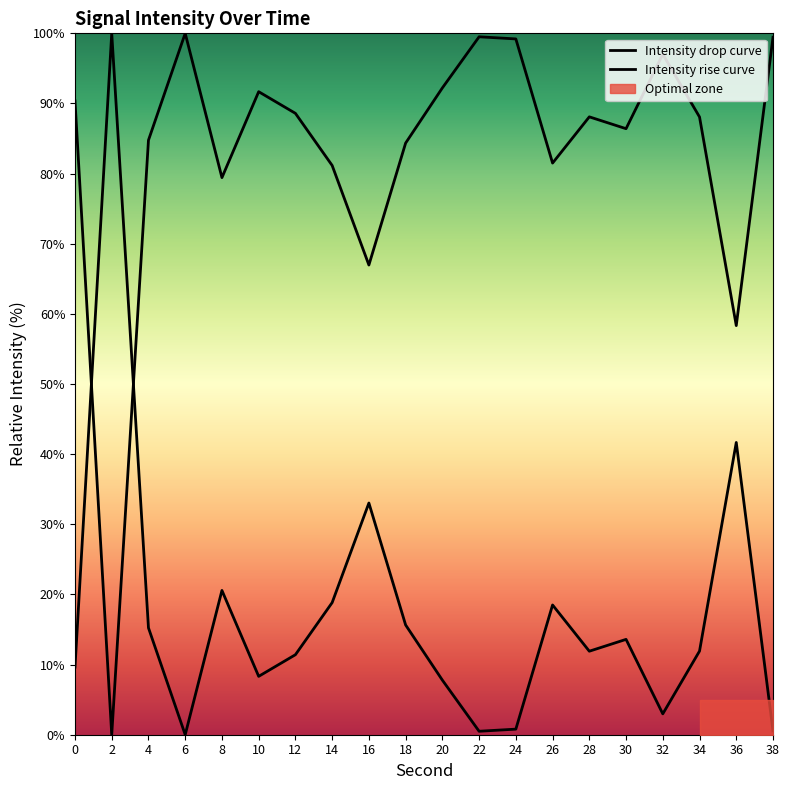

Reading left to right, list all the values displayed in this chart.

Intensity drop curve: 0=90.4	2=0.0	4=84.8	6=100.0	8=79.4	10=91.7	12=88.6	14=81.2	16=67.0	18=84.4	20=92.2	22=99.5	24=99.2	26=81.5	28=88.1	30=86.4	32=97.0	34=88.1	36=58.3	38=99.4
Intensity rise curve: 0=9.6	2=100.0	4=15.2	6=0.0	8=20.6	10=8.3	12=11.4	14=18.8	16=33.0	18=15.6	20=7.8	22=0.5	24=0.8	26=18.5	28=11.9	30=13.6	32=3.0	34=11.9	36=41.7	38=0.6